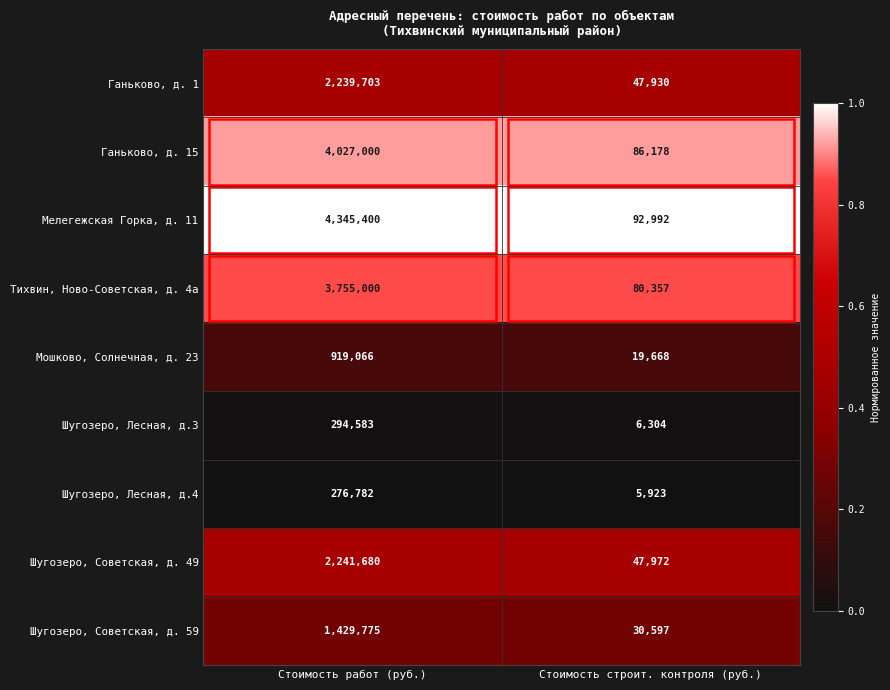

Between Стоимость работ (руб.) and Стоимость строит. контроля (руб.), which series saw the biggest shift?

Мелегежская Горка, д. 11